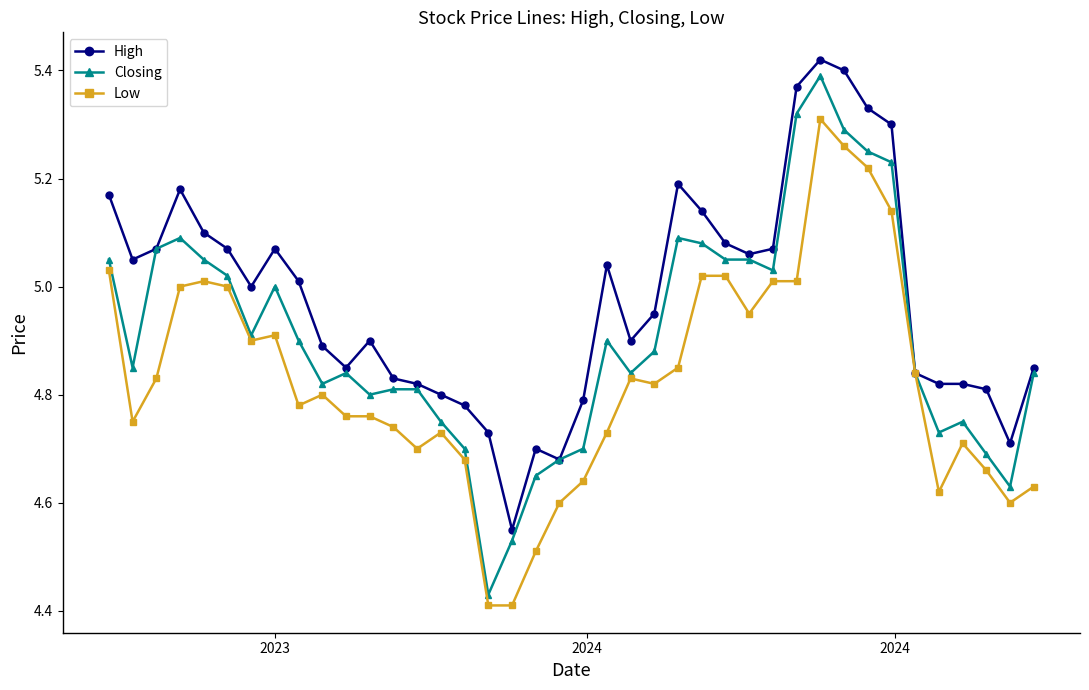

True or false: Closing has more than 2 points higher than both neighbors.

True